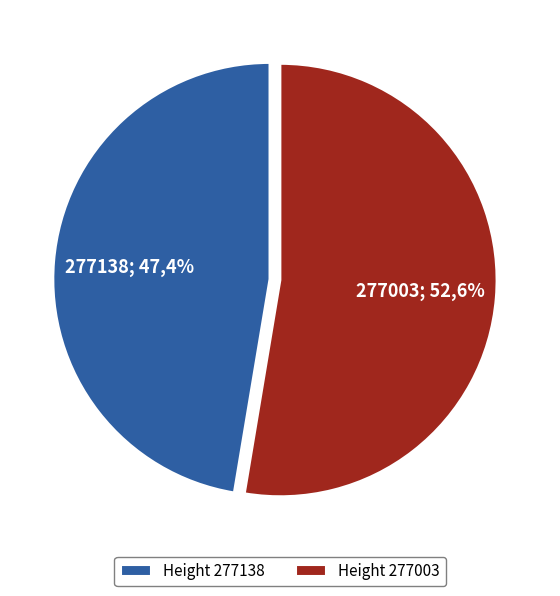

The 277003 slice represents 53% of the pie. True or false?

True